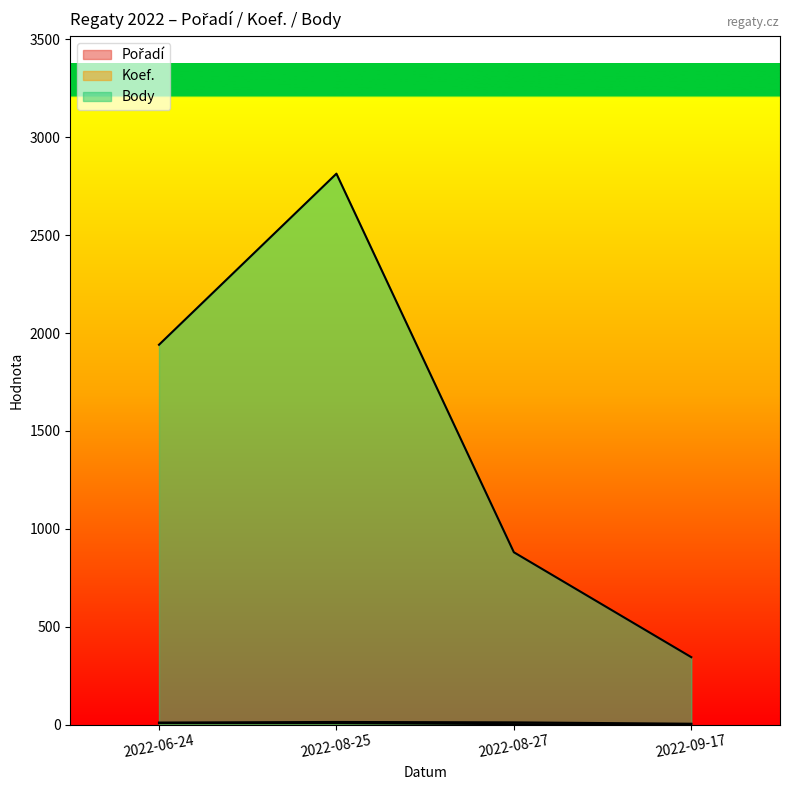

What is the difference between the second highest and second lowest values in the Pořadí series?

1